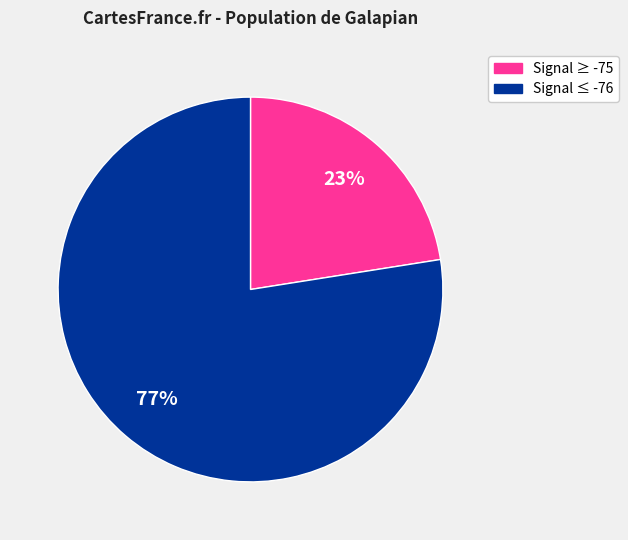

Does any single category account for the majority?

Yes